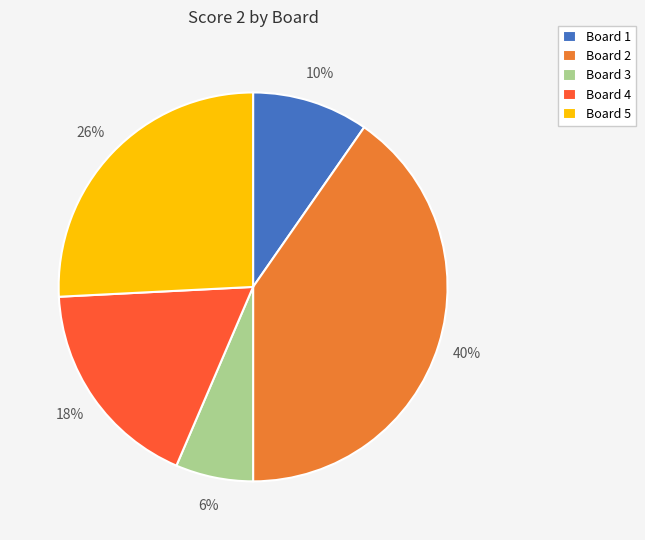

To the nearest percent, what portion does Board 4 represent?

18%